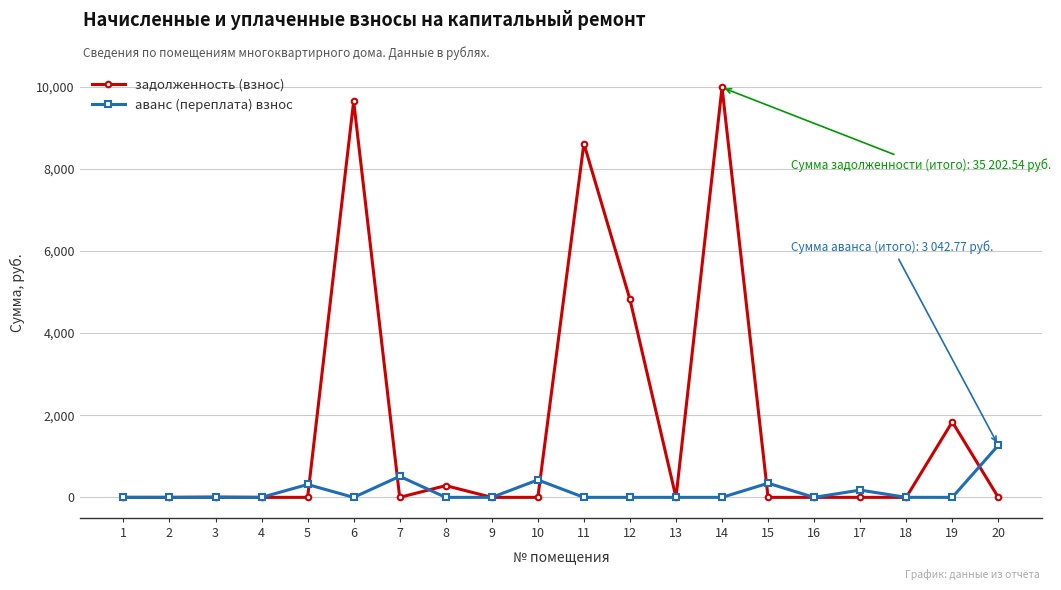

Rank the series by their maximum value, from highest to lowest.

задолженность (взнос), аванс (переплата) взнос